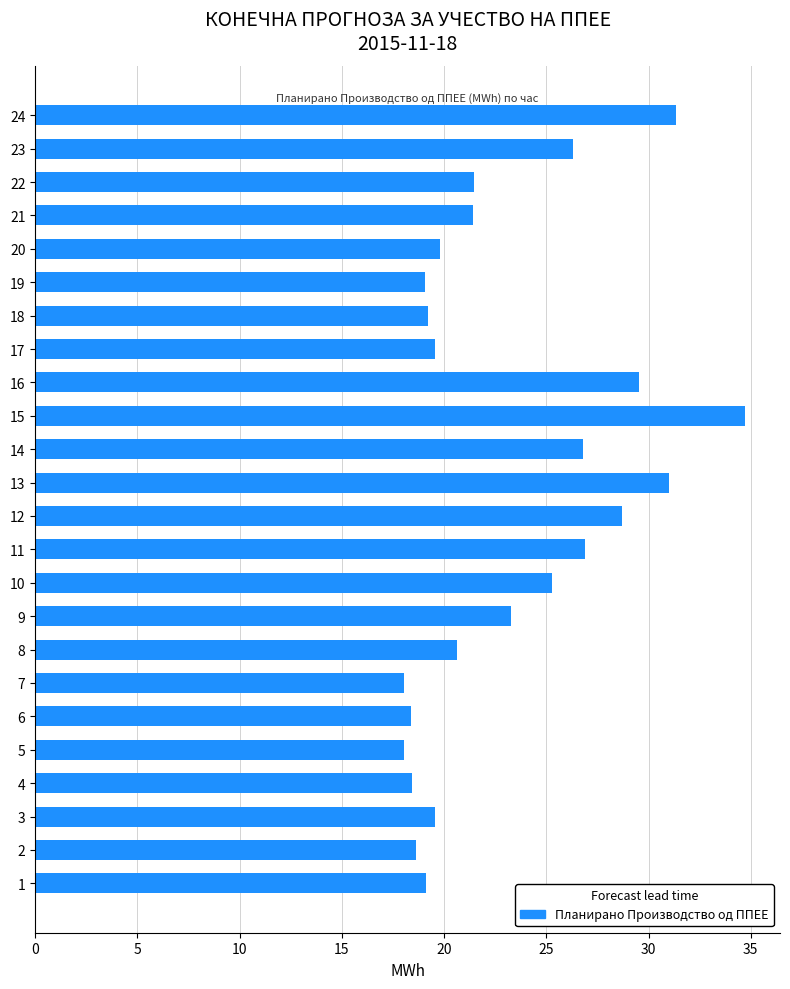

How many data points are less than 21?

12